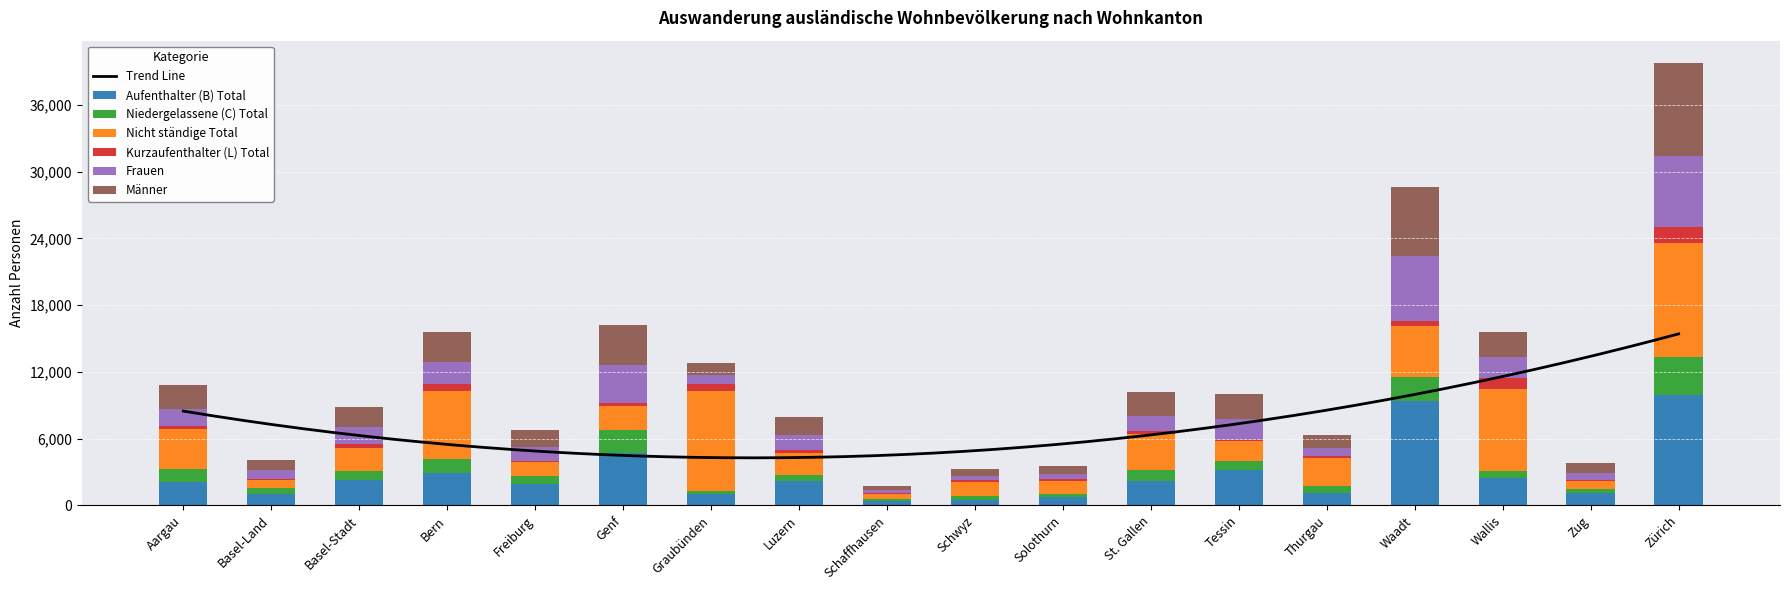

Which series has the largest total across all categories?

Nicht ständige Total